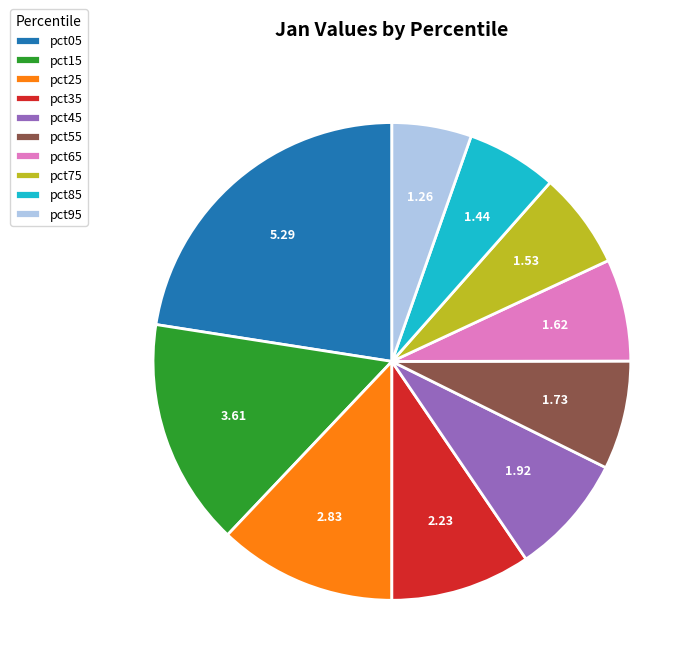

Combined, do pct45 and pct65 account for over 50%?

No